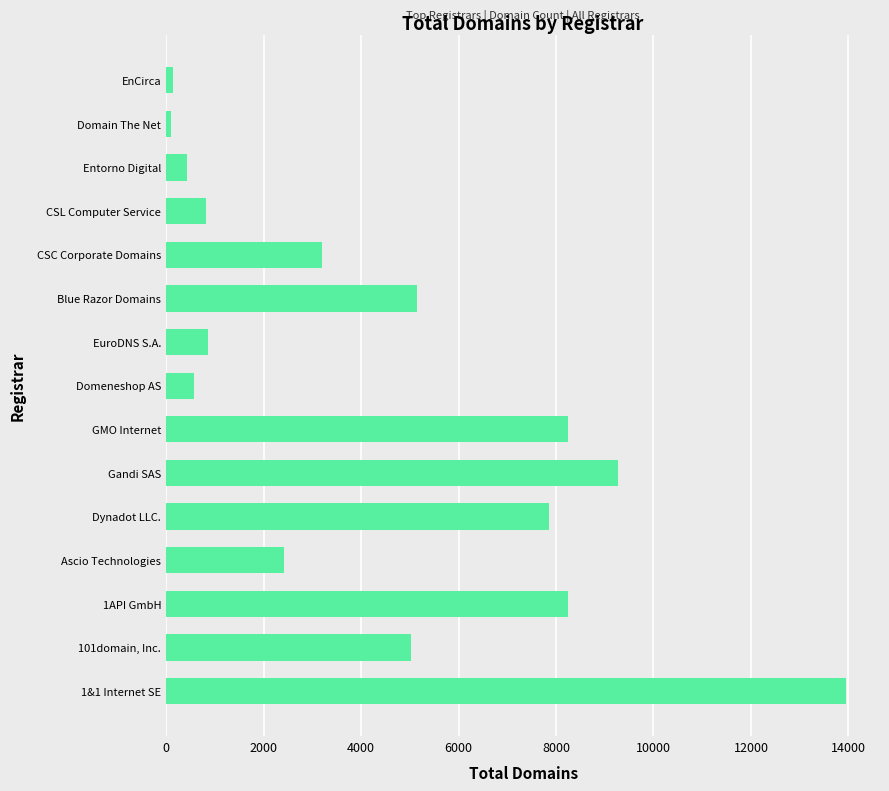

Where is the data nearest to the value 7026?

Dynadot LLC.